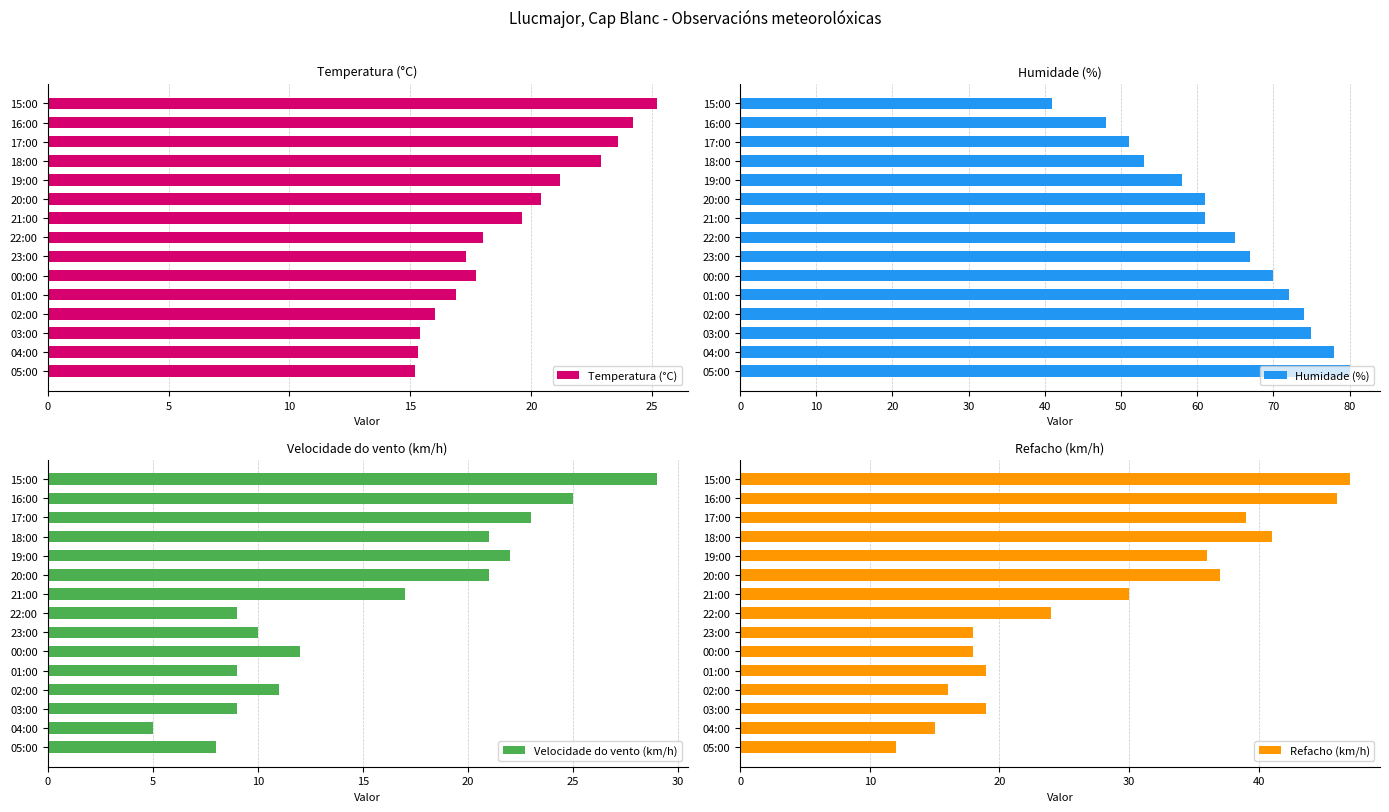

What is the average value of the Temperatura (°C) series?

19.3